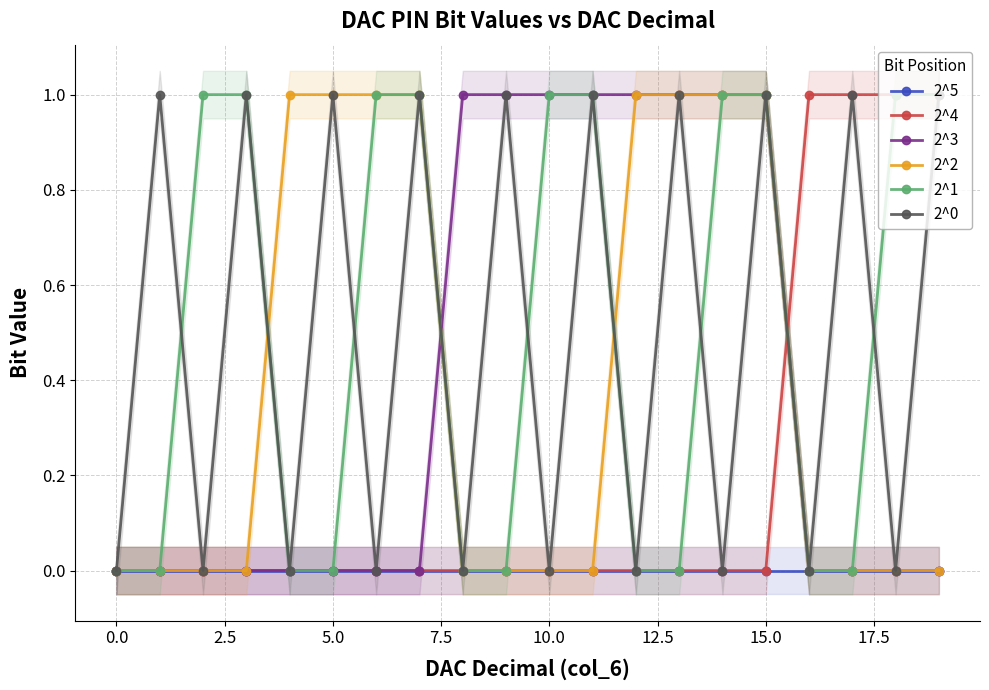

Does the chart have visible grid lines?

Yes